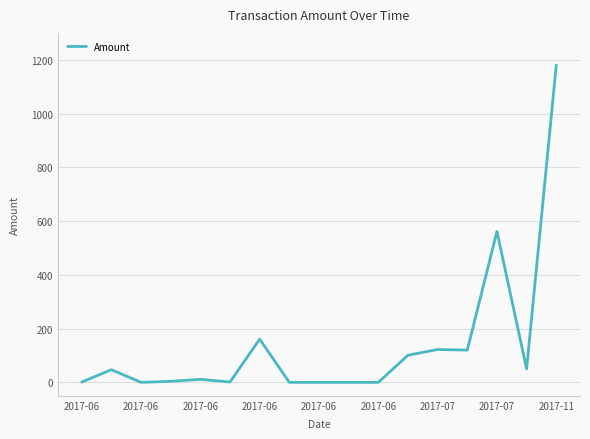

What is the difference between the maximum and minimum values?

1180.0